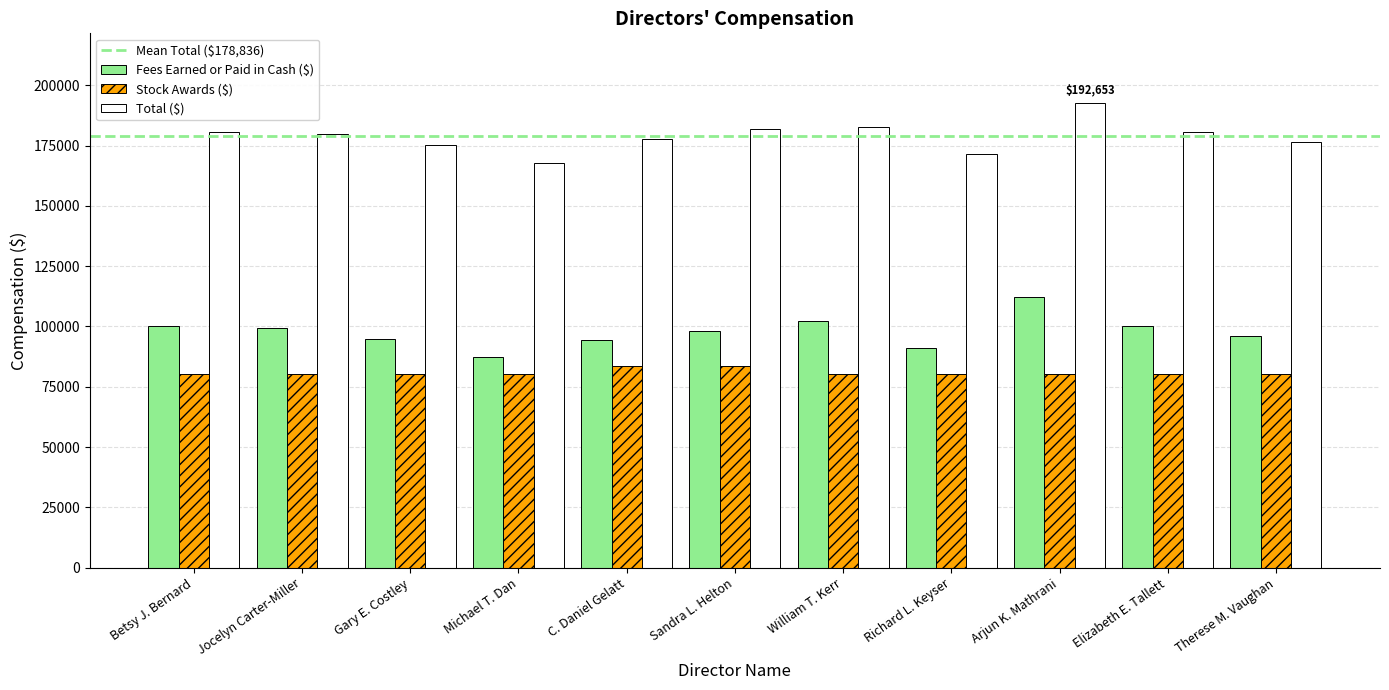

What is the difference between the Fees Earned or Paid in Cash ($) values at Elizabeth E. Tallett and Jocelyn Carter-Miller?

1000